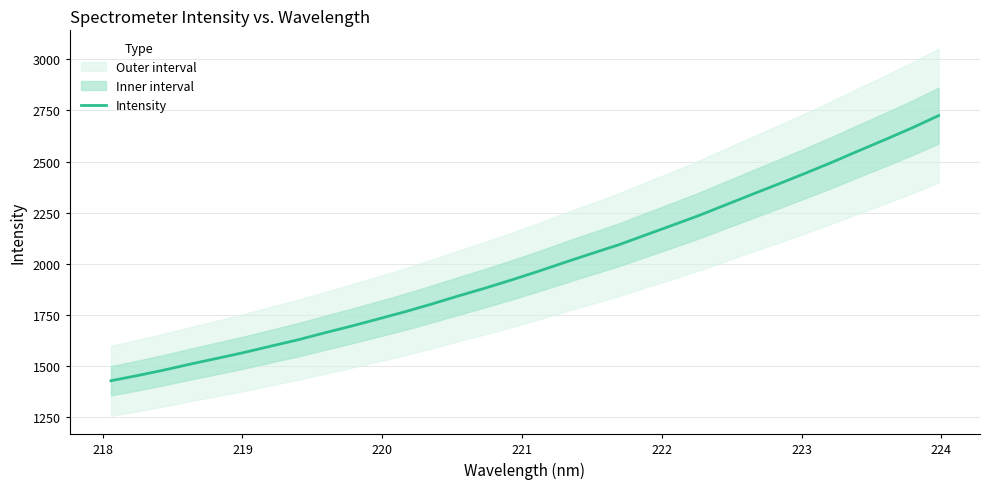

Count the number of categories in the chart.

32